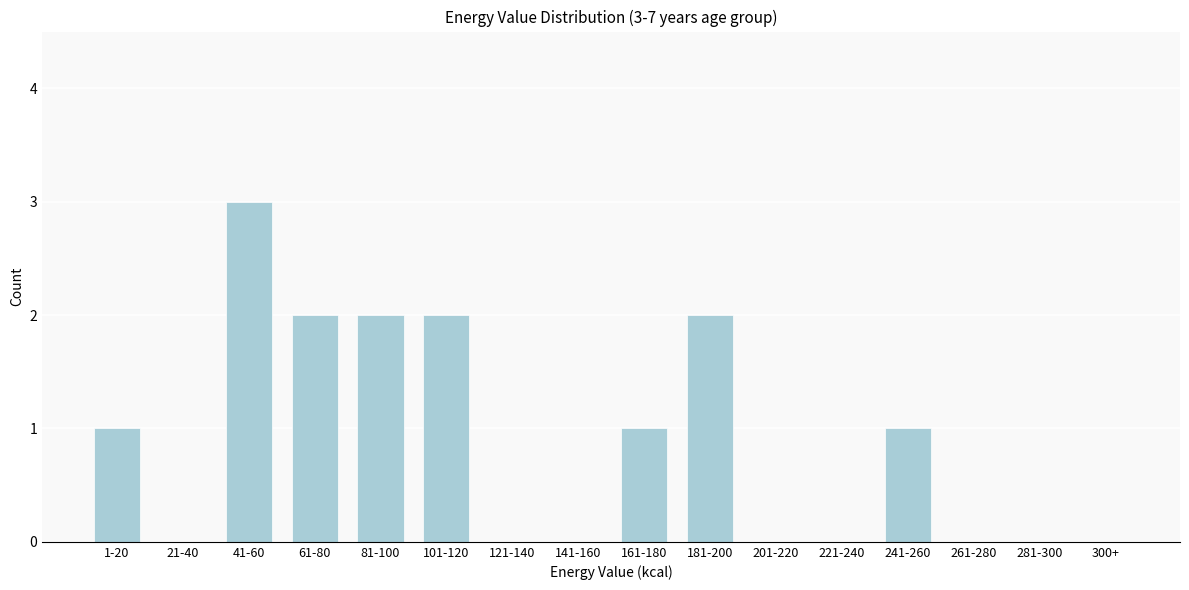

Reading left to right, extract all data points from this chart.

1-20=1	21-40=0	41-60=3	61-80=2	81-100=2	101-120=2	121-140=0	141-160=0	161-180=1	181-200=2	201-220=0	221-240=0	241-260=1	261-280=0	281-300=0	300+=0